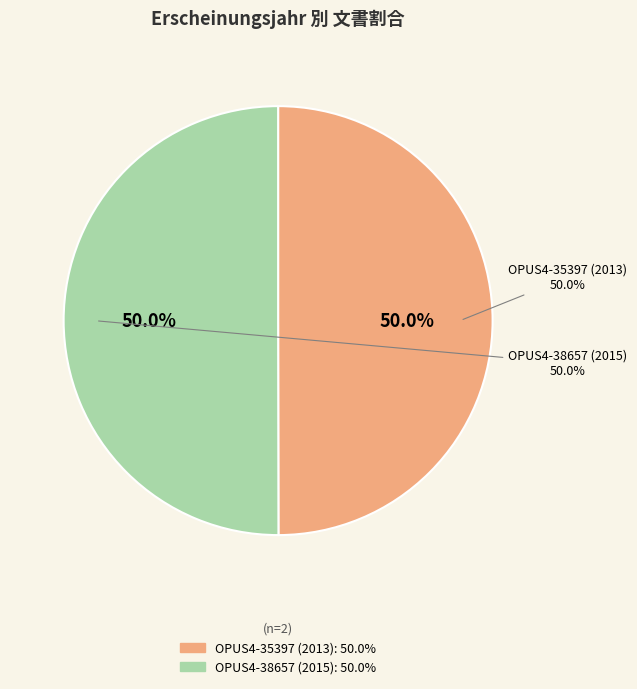

How many segments does this pie chart have?

2